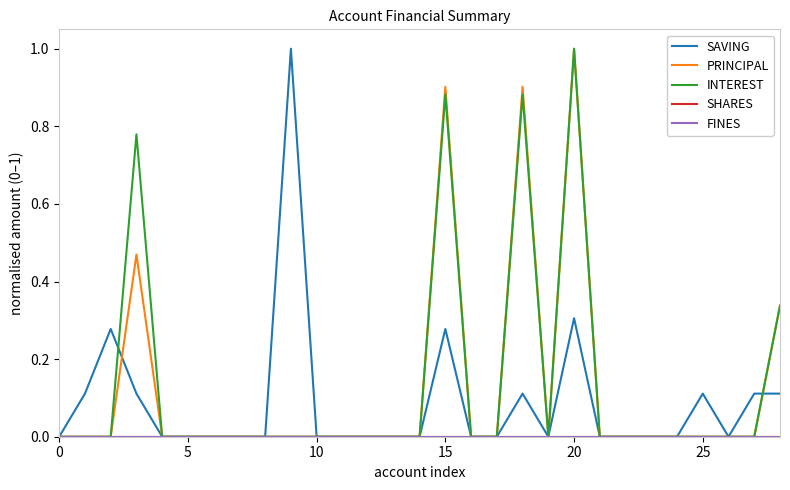

Does the chart display data point markers on the line(s)?

No